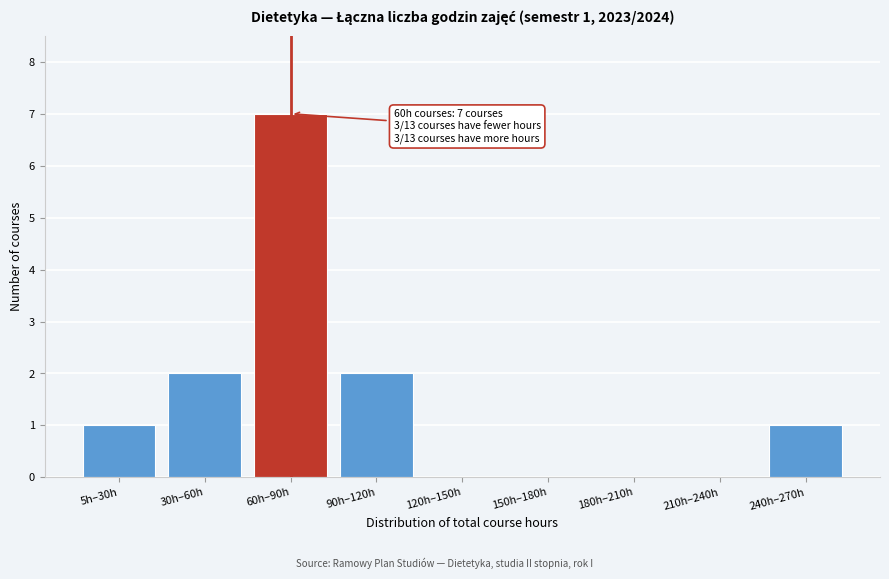

Reading left to right, extract all data points from this chart.

5h–30h=1	30h–60h=2	60h–90h=7	90h–120h=2	120h–150h=0	150h–180h=0	180h–210h=0	210h–240h=0	240h–270h=1